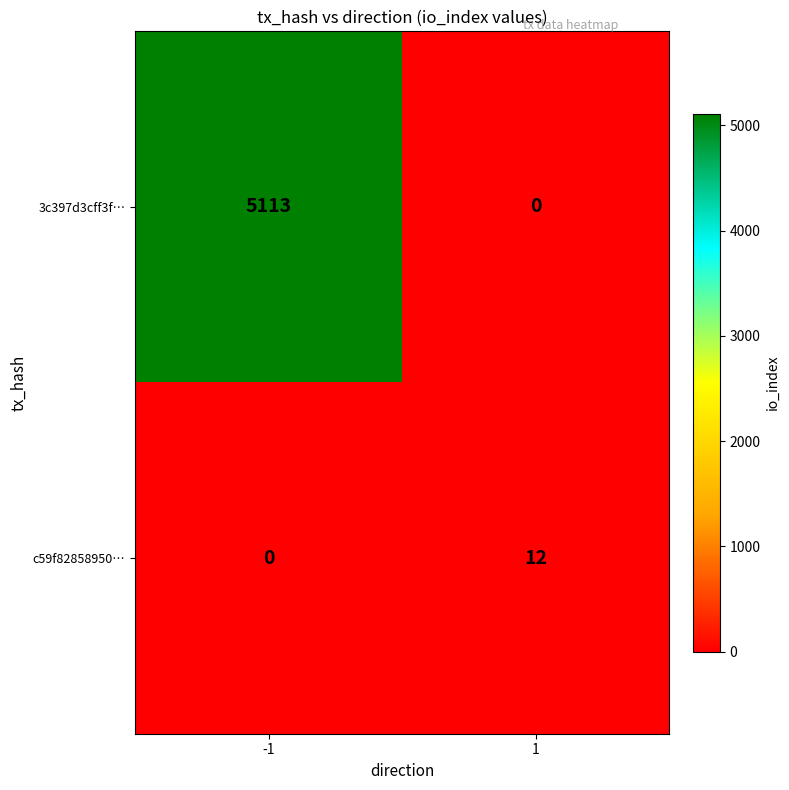

Reading left to right, list all the values displayed in this chart.

3c397d3cff3f…: 5113	0
c59f82858950…: 0	12